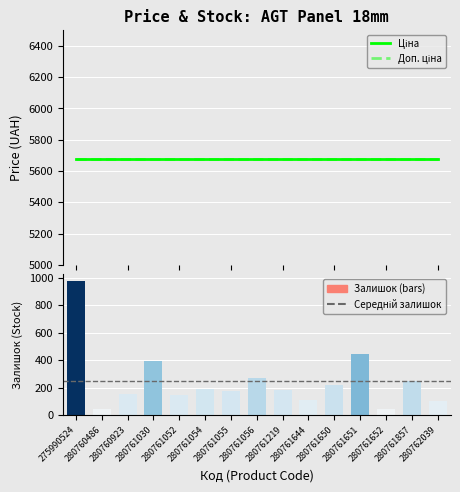

At 280761650, list the series in order from largest to smallest.

Ціна, Доп. ціна, Залишок